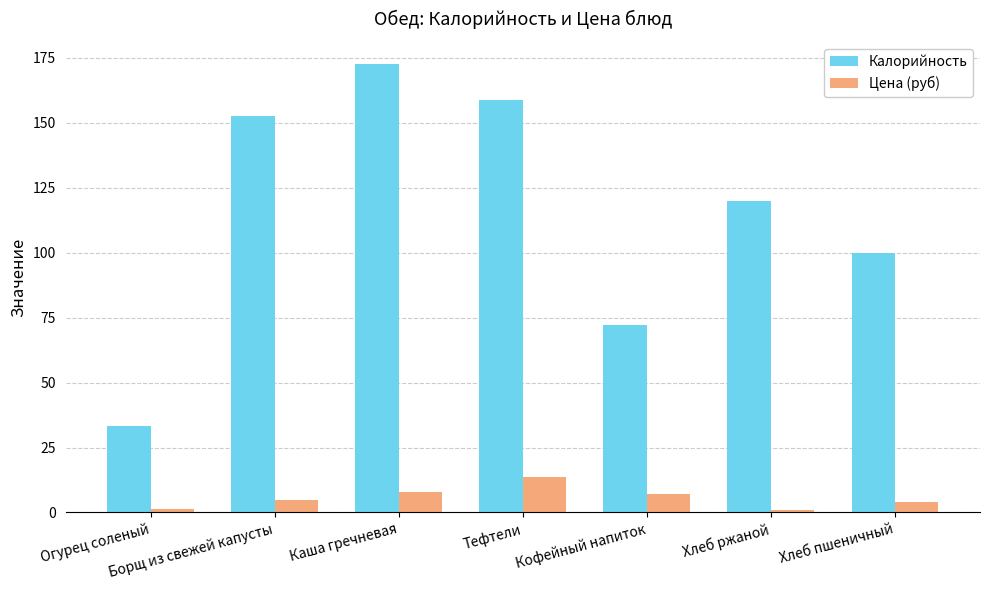

The value of Калорийность at Каша гречневая is 172.5. True or false?

True